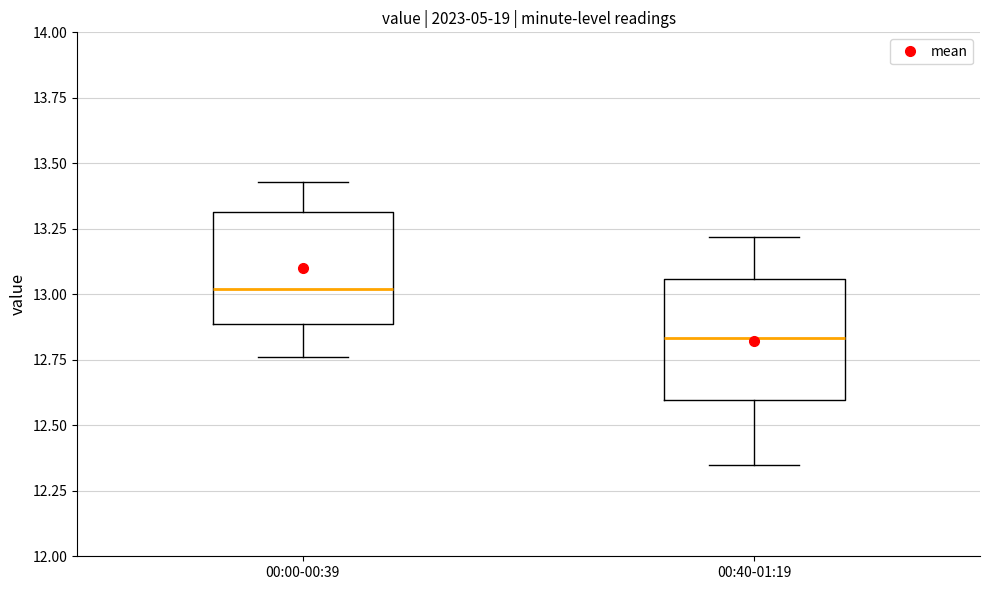

Which box's median line is the lowest?

00:40-01:19